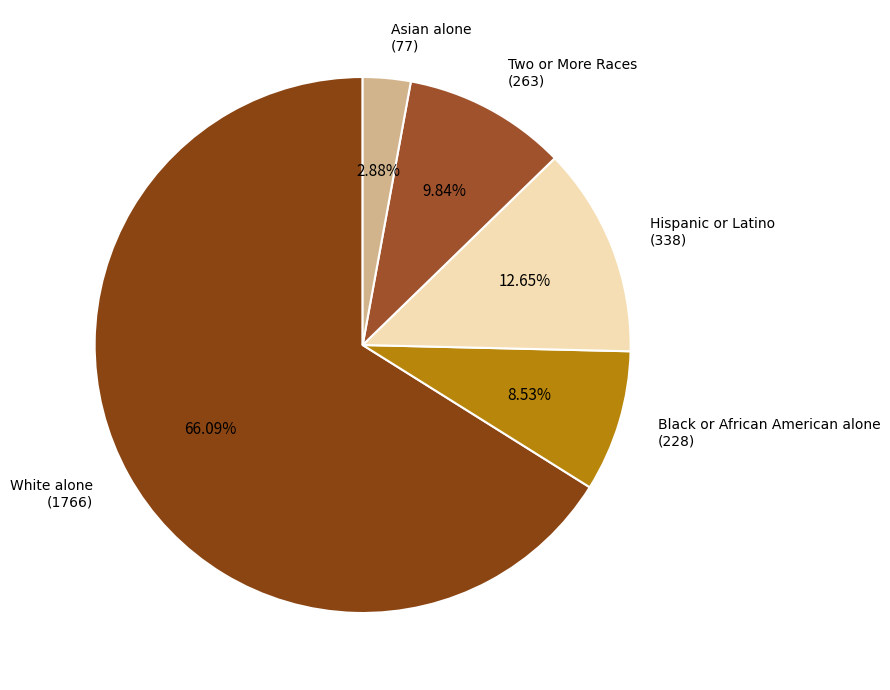

Do White alone (1766) and Two or More Races (263) together represent more than half of the pie?

Yes